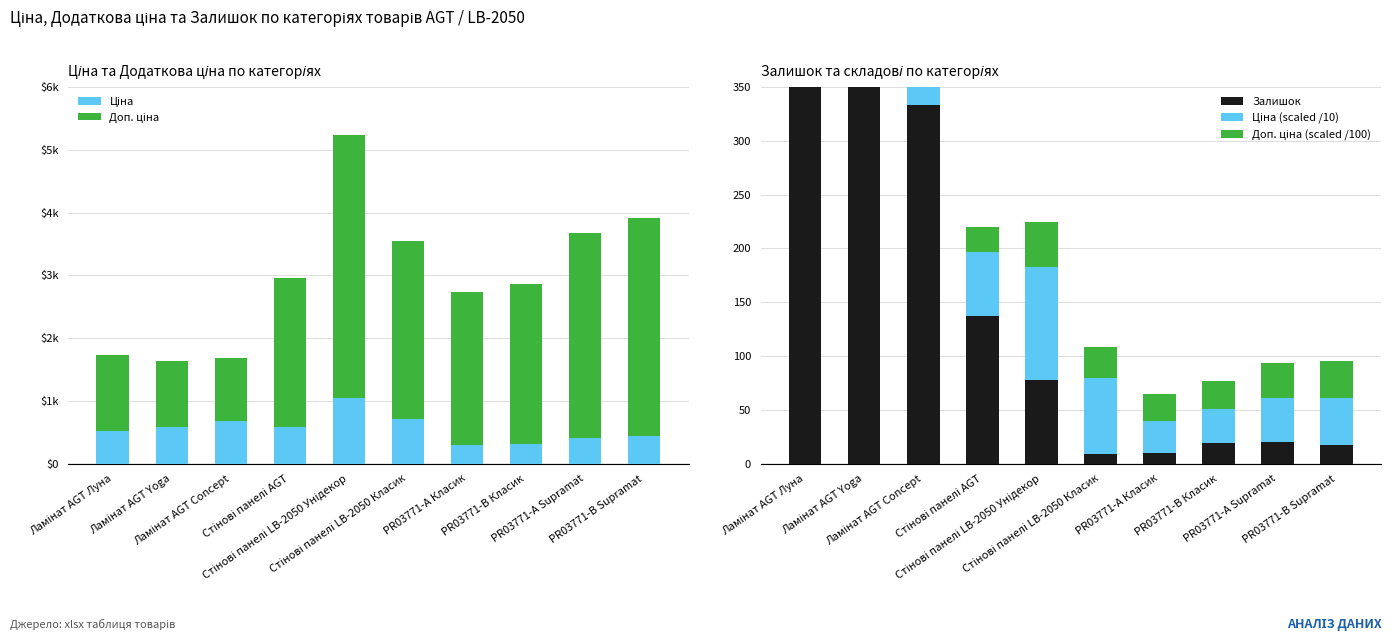

Is it true that Залишок equals 504.5 at Ламінат AGT Yoga?

True